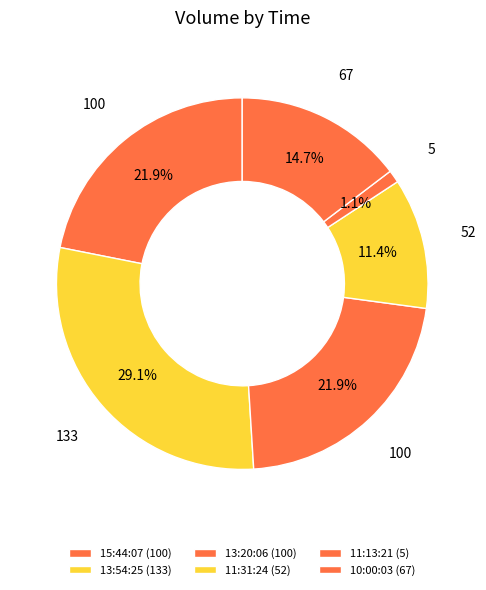

How many segments does this pie chart have?

6